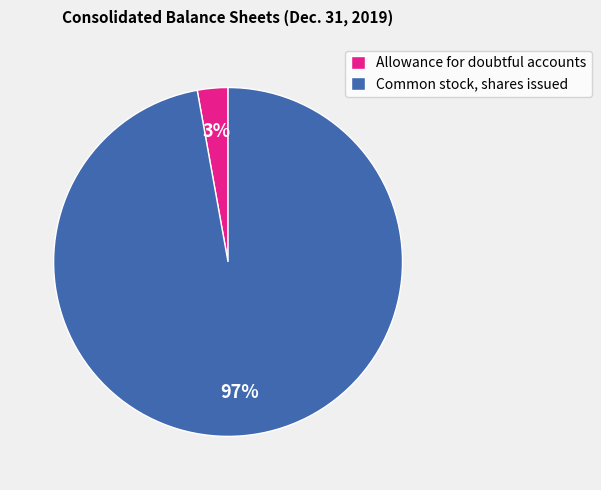

Do Common stock, shares issued and Allowance for doubtful accounts together represent more than half of the pie?

Yes